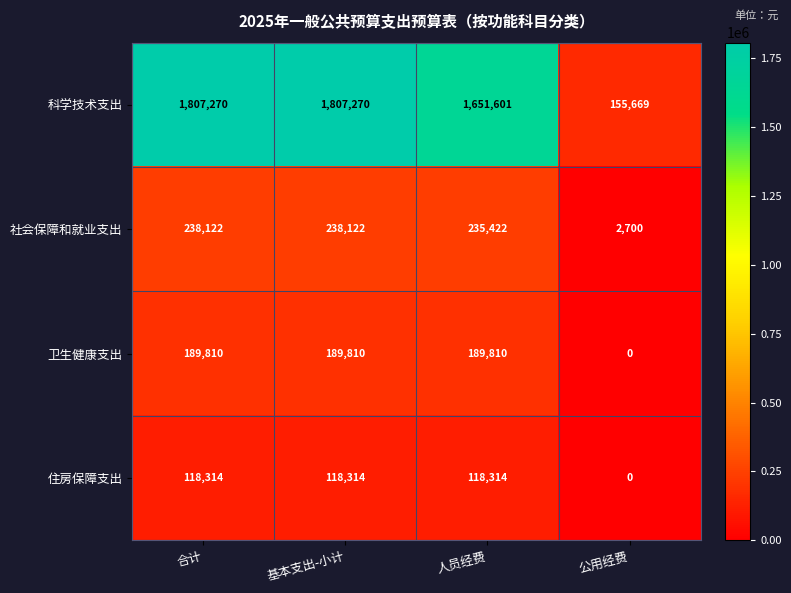

What is the maximum value shown in the chart?

1807270